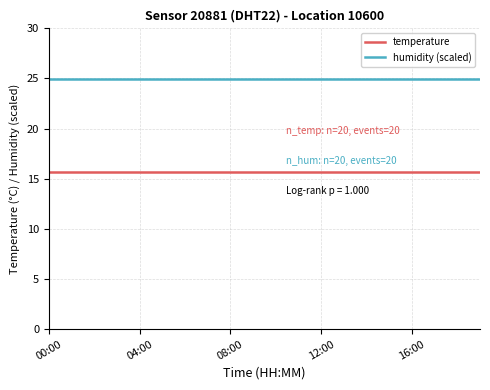

True or false: temperature and humidity (scaled) intersect in this chart.

False